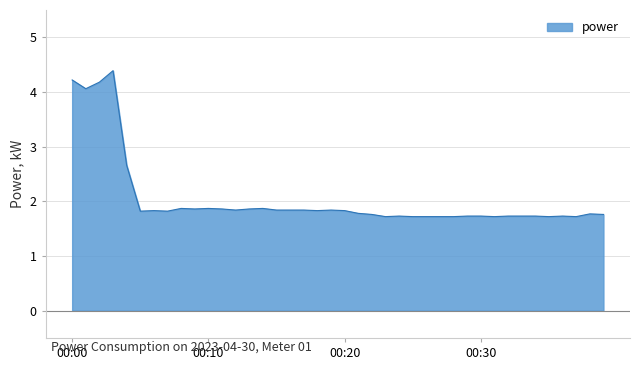

Count the number of data series in this chart.

1